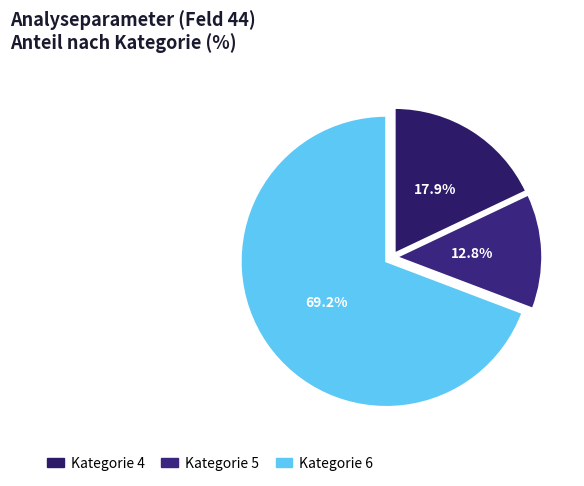

Rank the categories by value from highest to lowest.

Kategorie 6, Kategorie 4, Kategorie 5